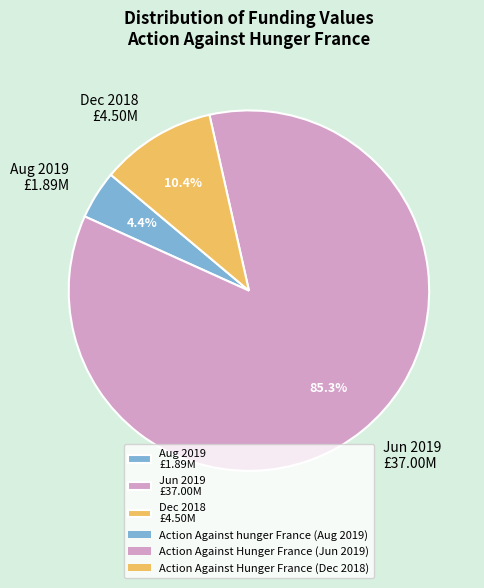

What percentage do Aug 2019 £1.89M and Jun 2019 £37.00M together represent?

89.6%